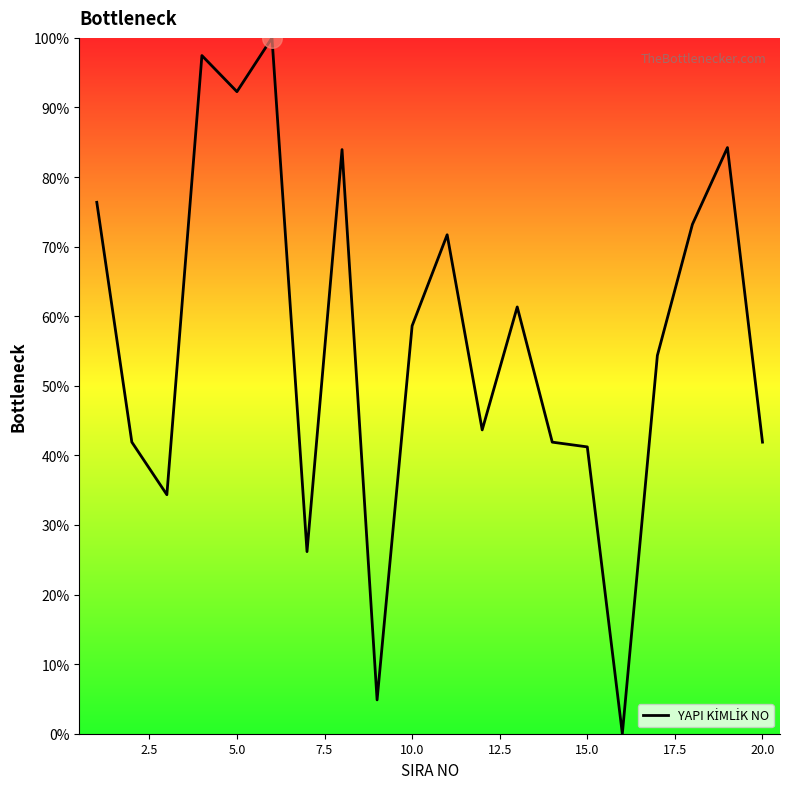

What is the difference between the maximum and minimum values?

100.0